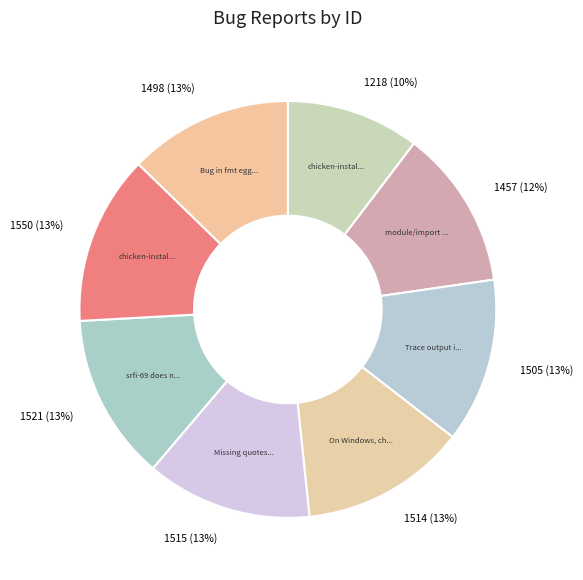

Count the number of slices in the pie.

8